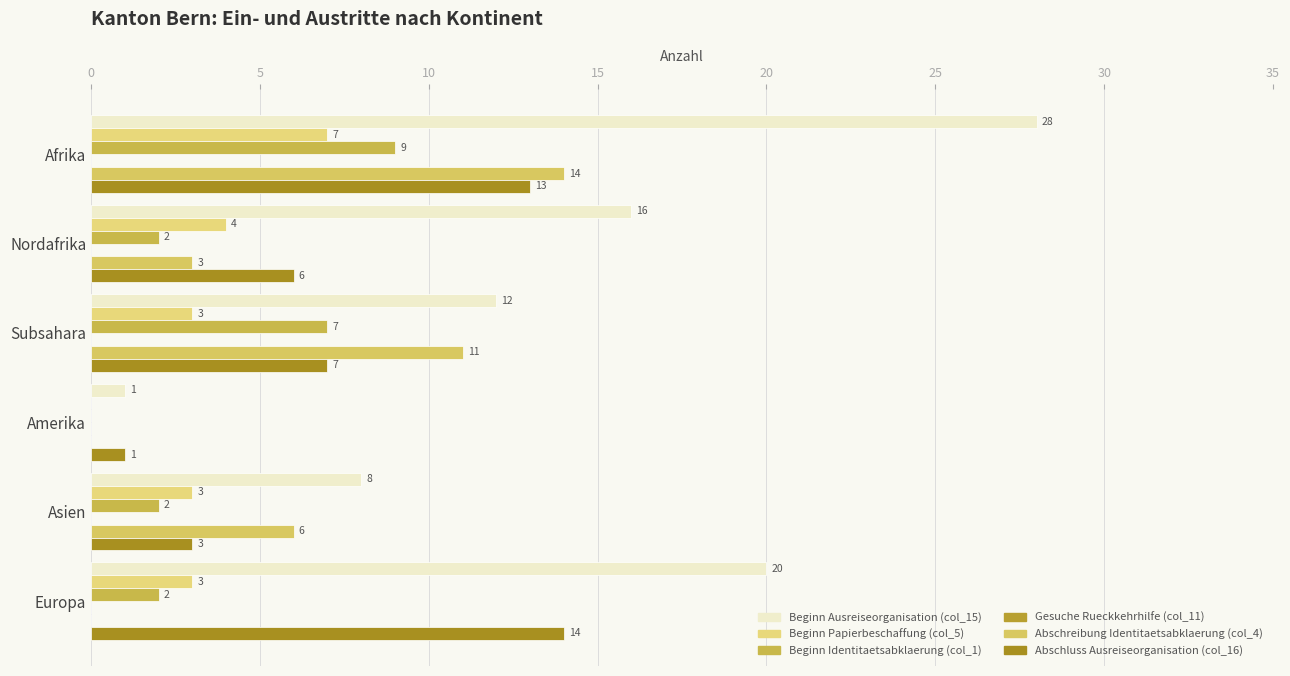

How many categories are shown in the chart?

6